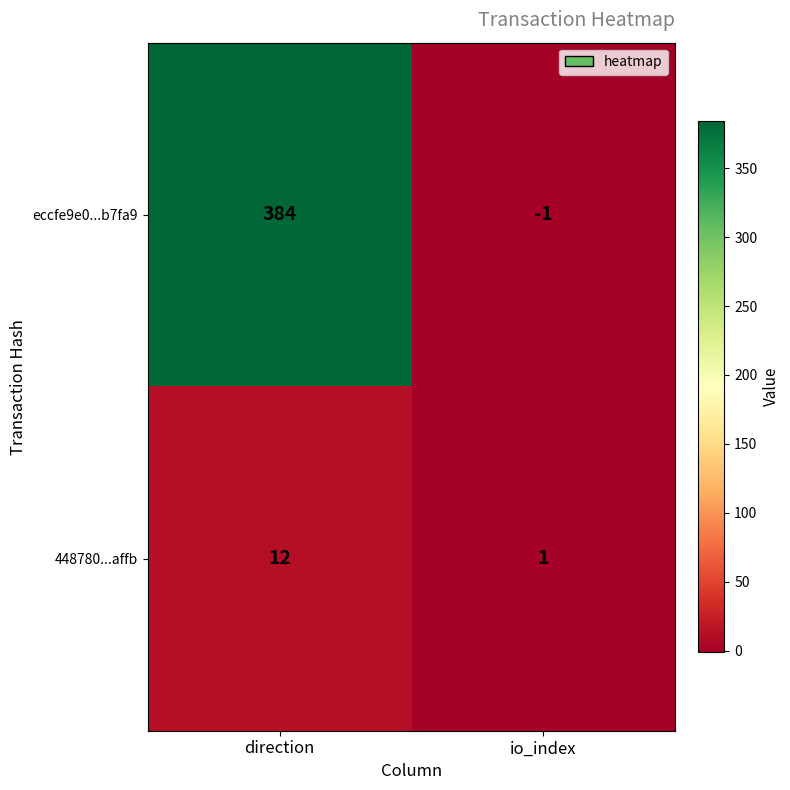

What is the maximum value shown in the chart?

384